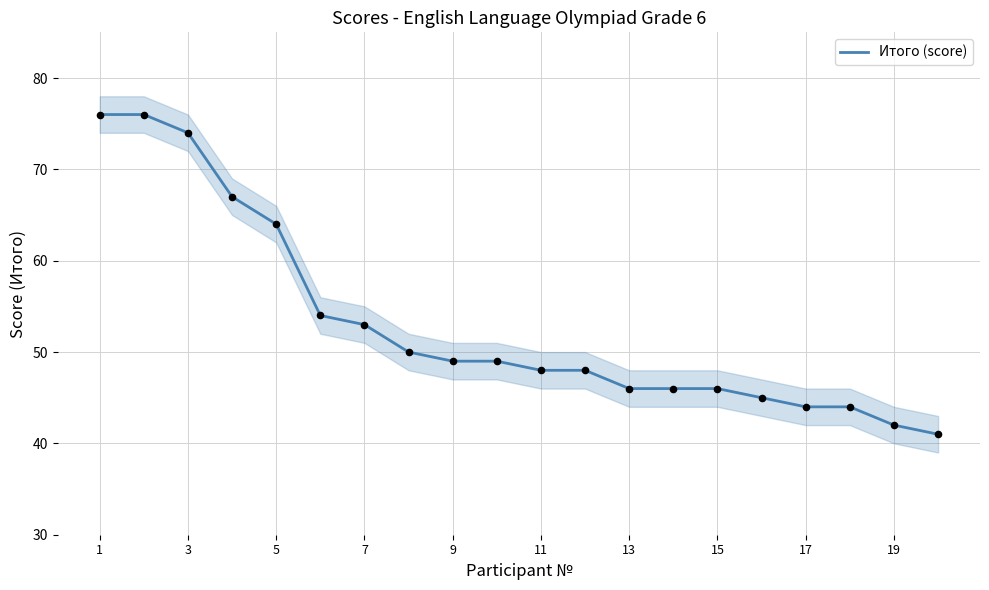

True or false: Итого (score) has a value of 29 at 13.

False